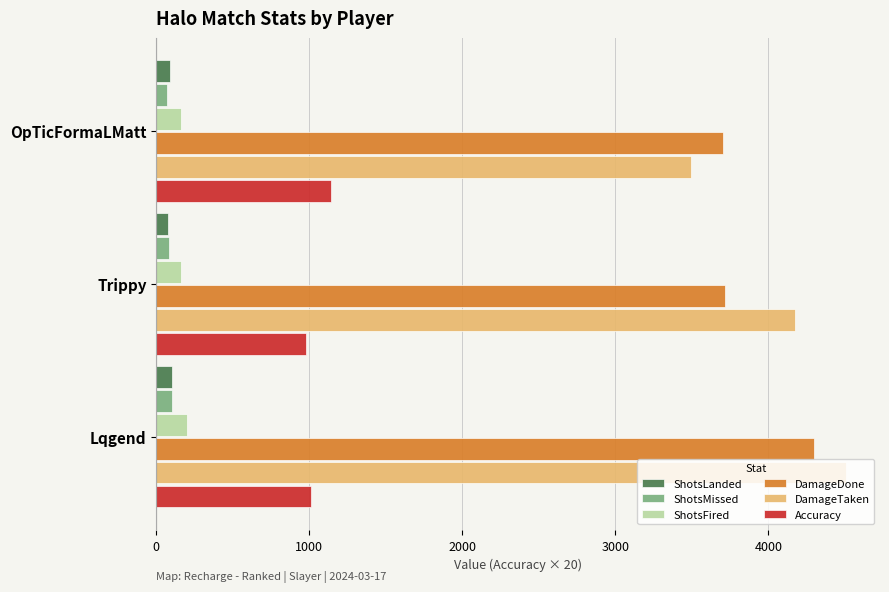

How many distinct data groups are displayed?

6